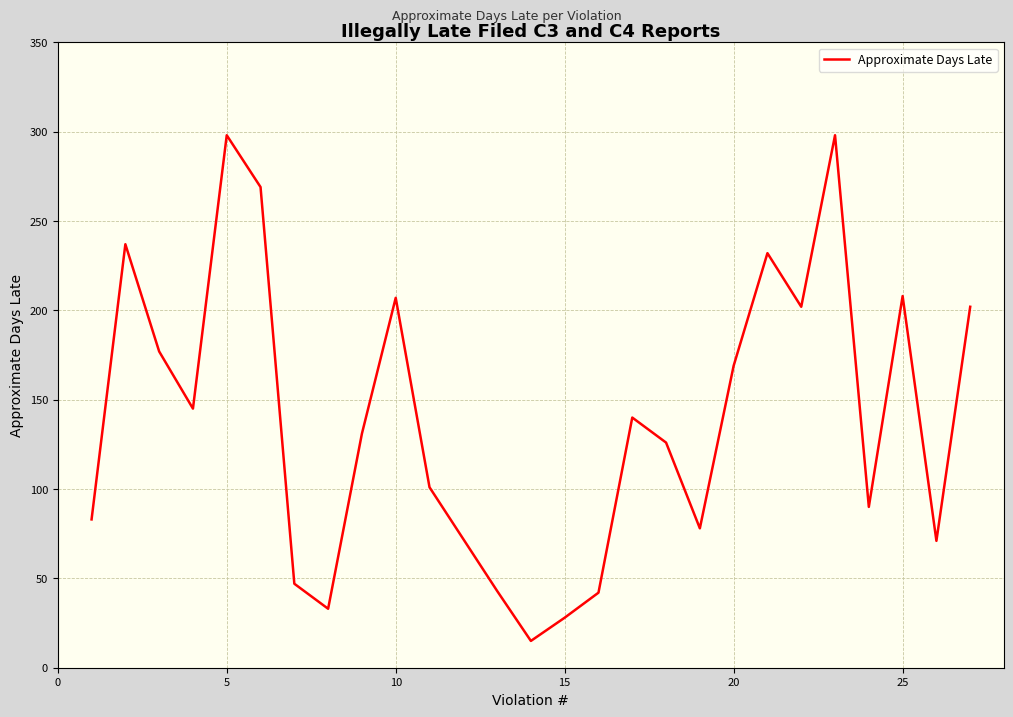

How many lines are shown in the chart?

1